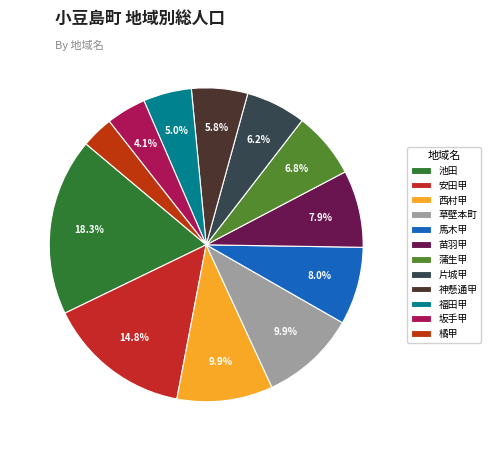

True or false: 坂手甲 accounts for 4% of the total.

True